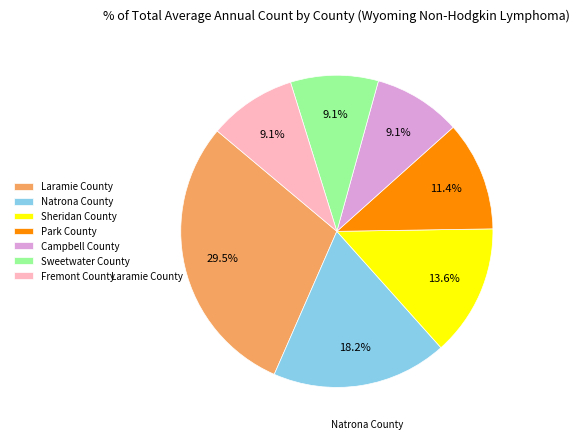

The Fremont County slice represents 15% of the pie. True or false?

False